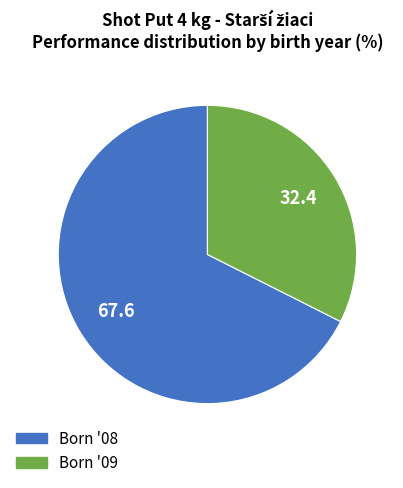

Is there a majority slice in this chart?

Yes